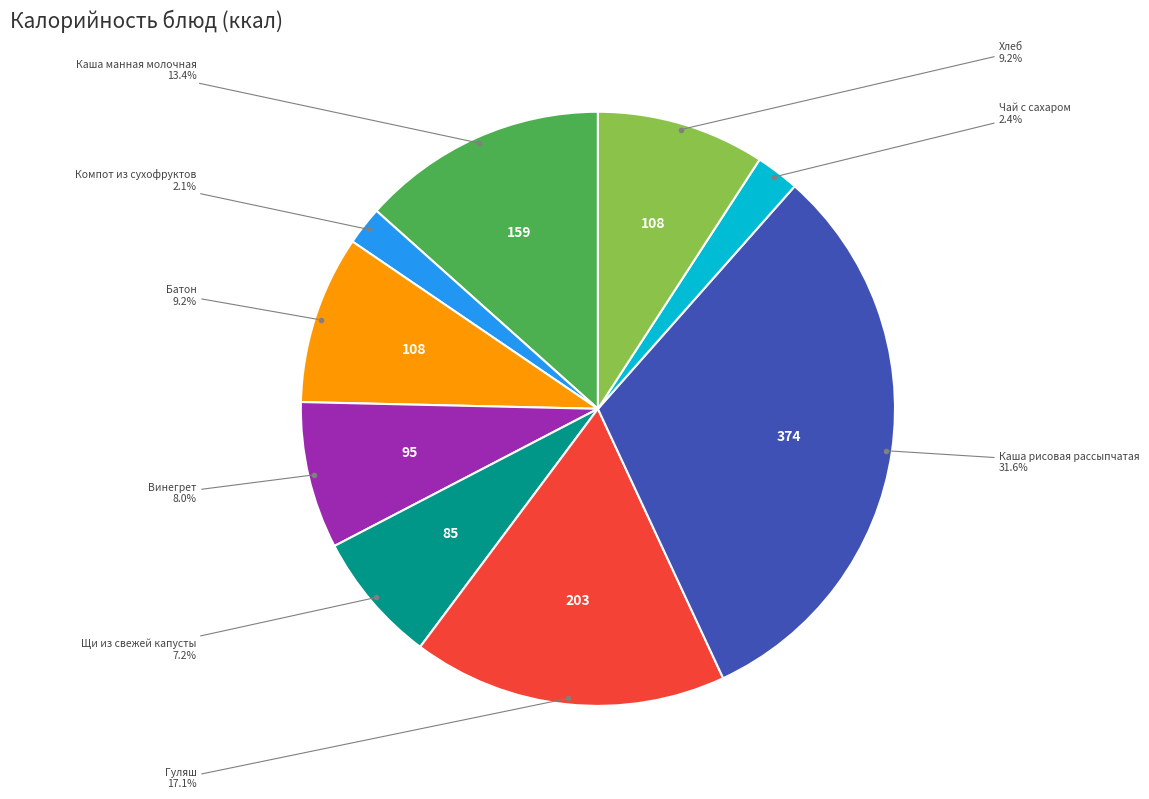

Is there any slice that represents more than half of the pie?

No